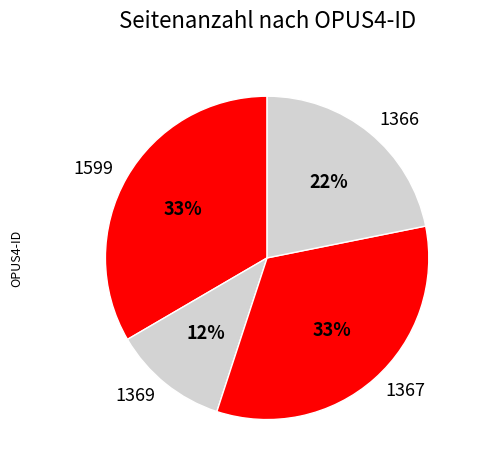

Which slice is the smallest?

1369